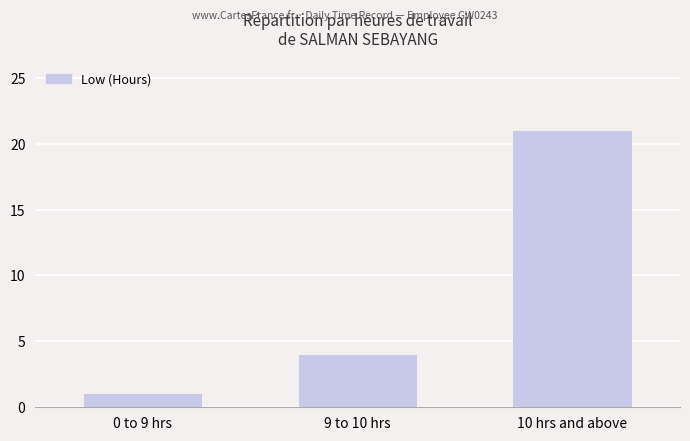

Is it true that the value at 9 to 10 hrs is 7?

False